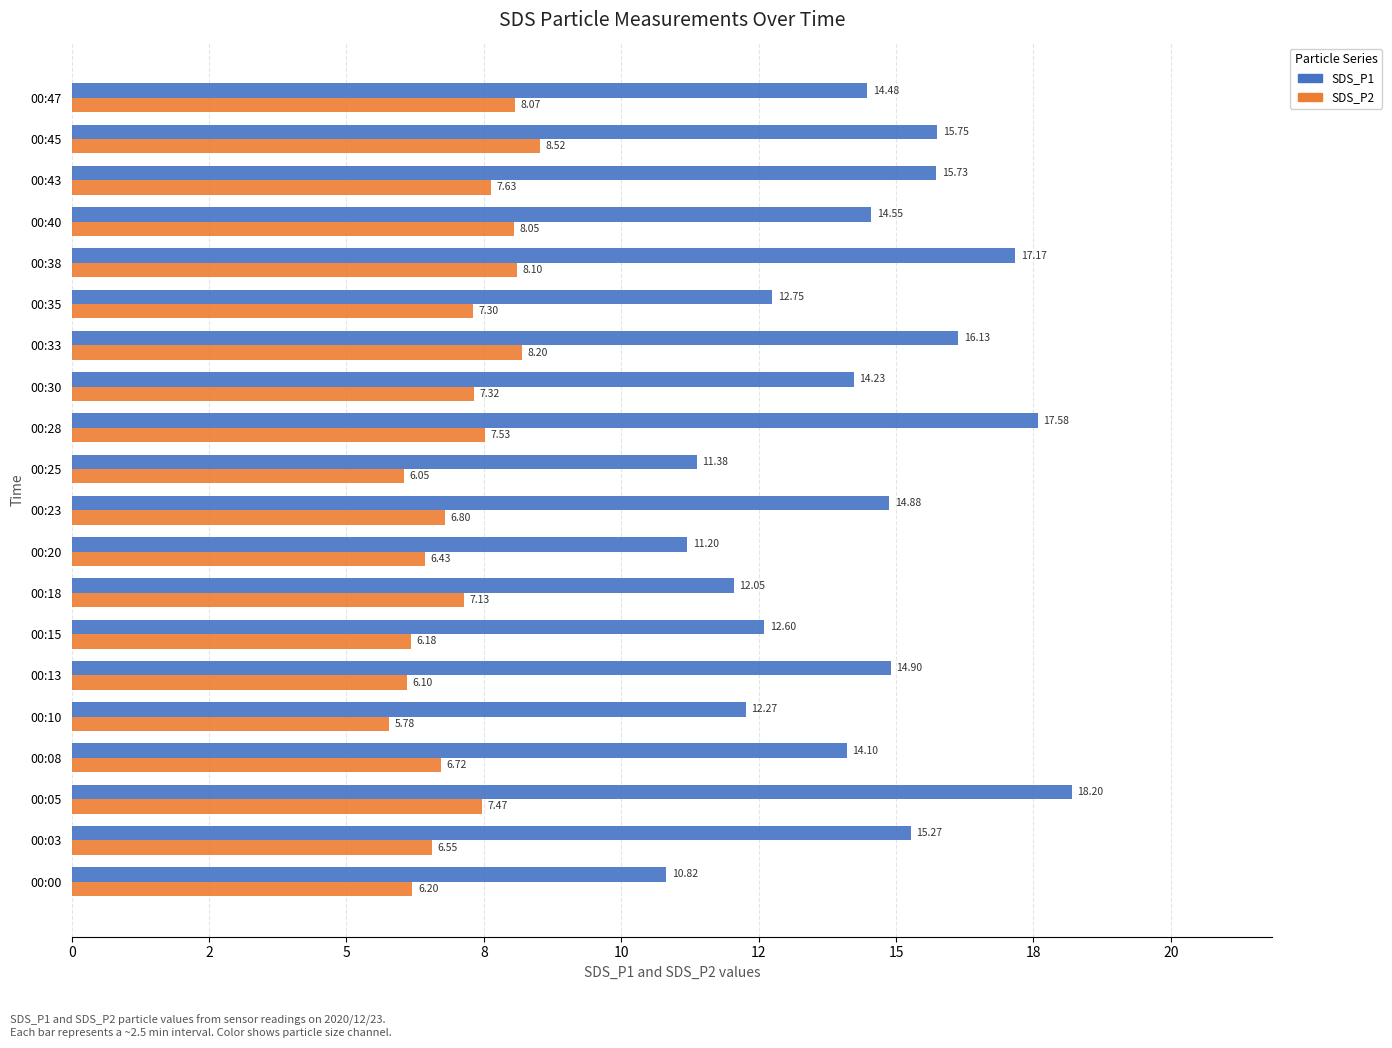

At how many categories does at least one series exceed 6?

20